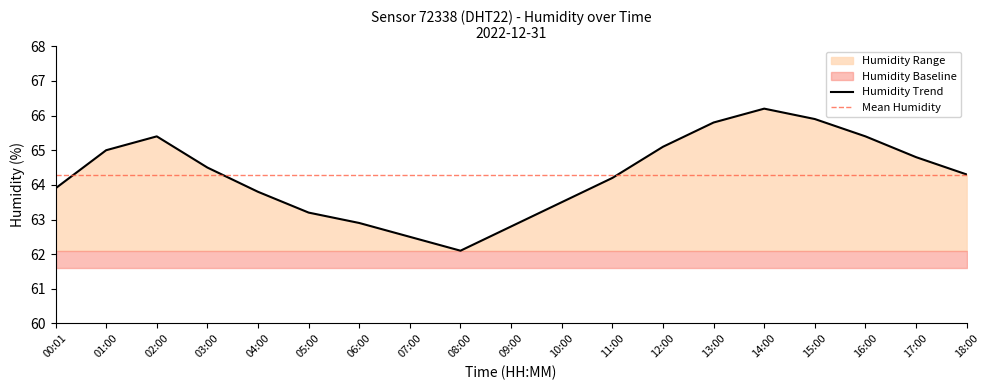

Approximately how many times larger is the value at 15:00 compared to 17:00?

1.0